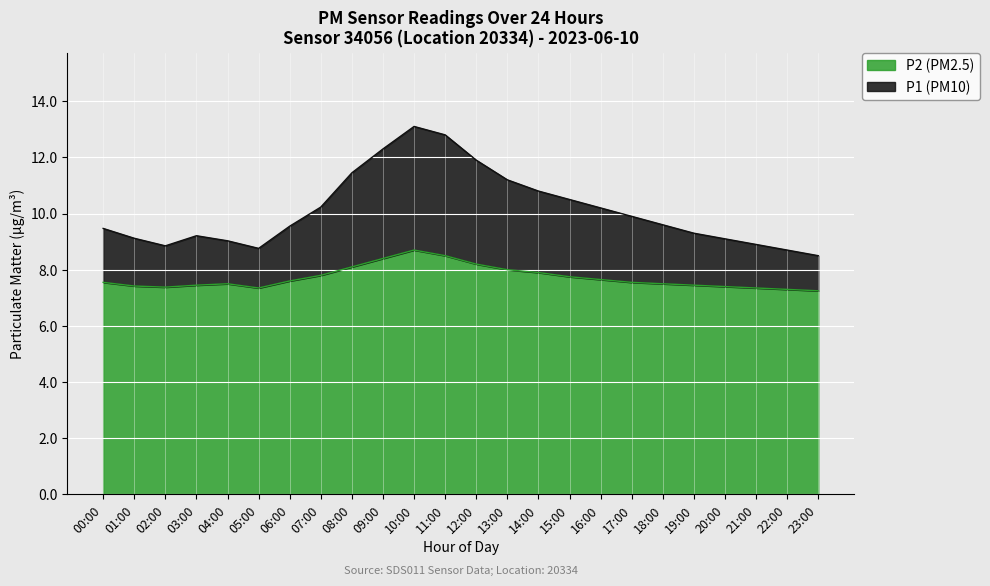

Is it true that P2 equals 4.4 at 12:00?

False